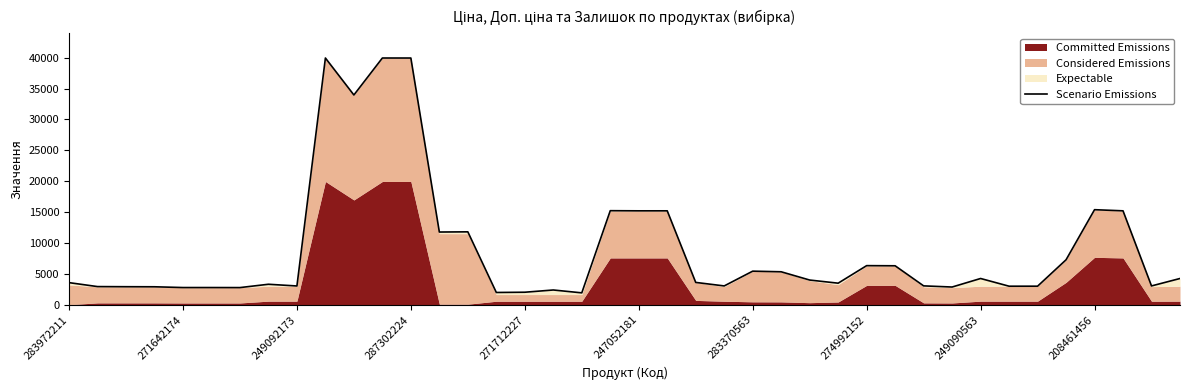

How many points are lower than both their immediate neighbors (excluding endpoints)?

12